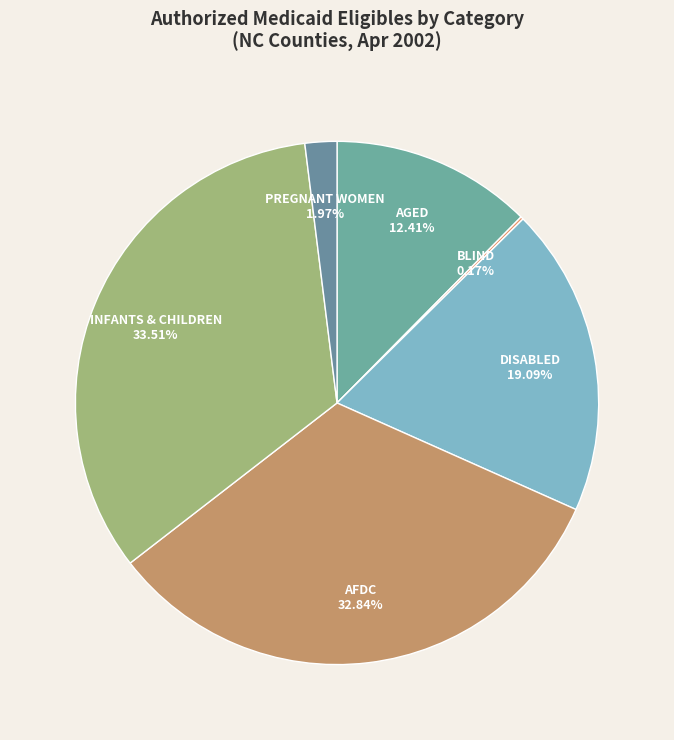

Does PREGNANT WOMEN account for over 50% of the chart?

No